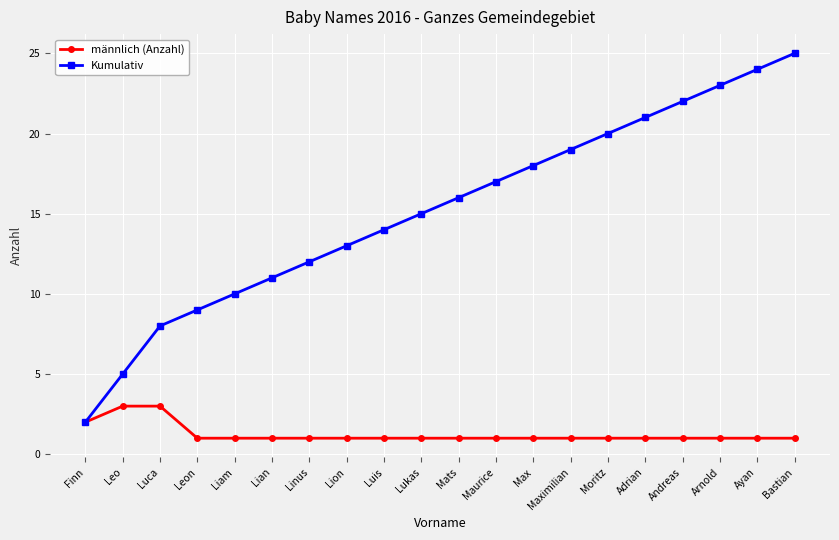

What is the value of the männlich (Anzahl) point at the 14th from the left?

1